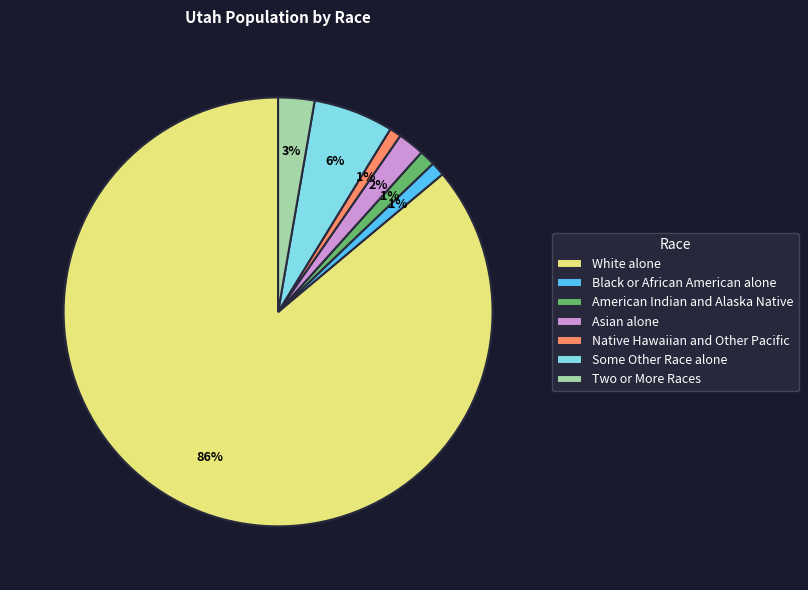

Which category has the biggest portion of the pie?

White alone